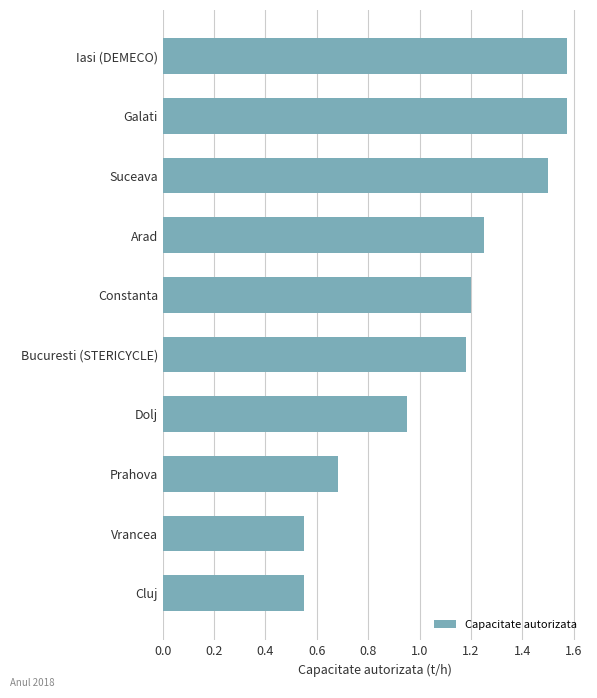

True or false: the data shows 0.9 at Vrancea.

False